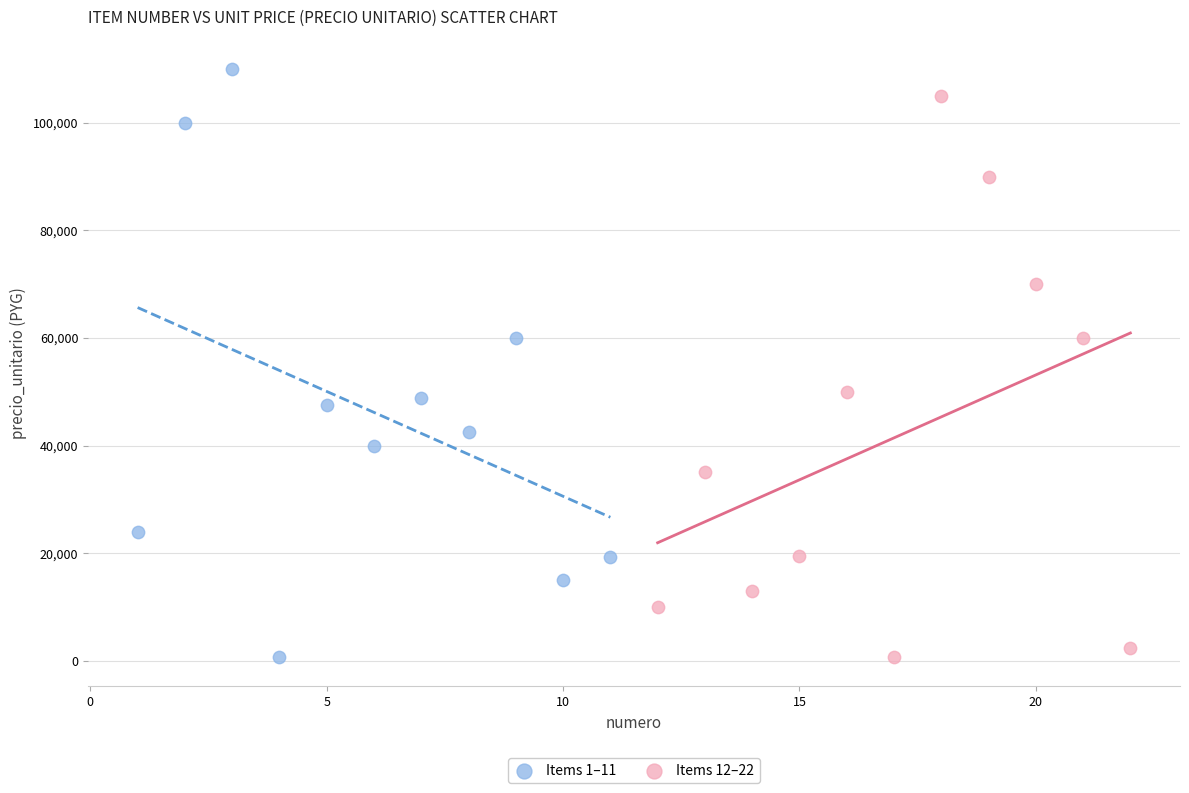

Which series reaches the maximum Y coordinate?

Items 1–11